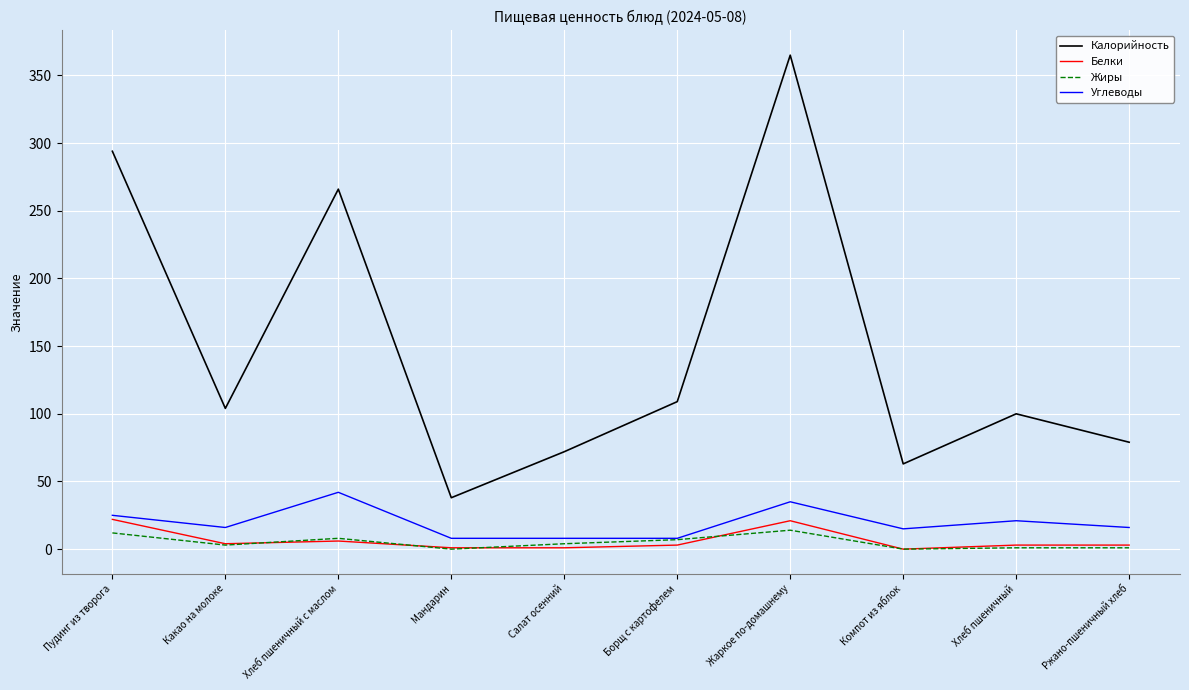

True or false: Калорийность and Жиры cross at least once.

False